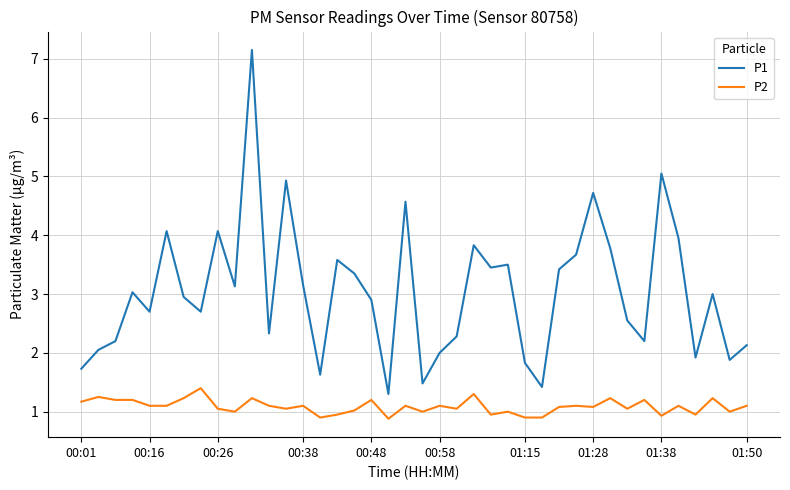

True or false: P2 and P1 cross at least once.

False